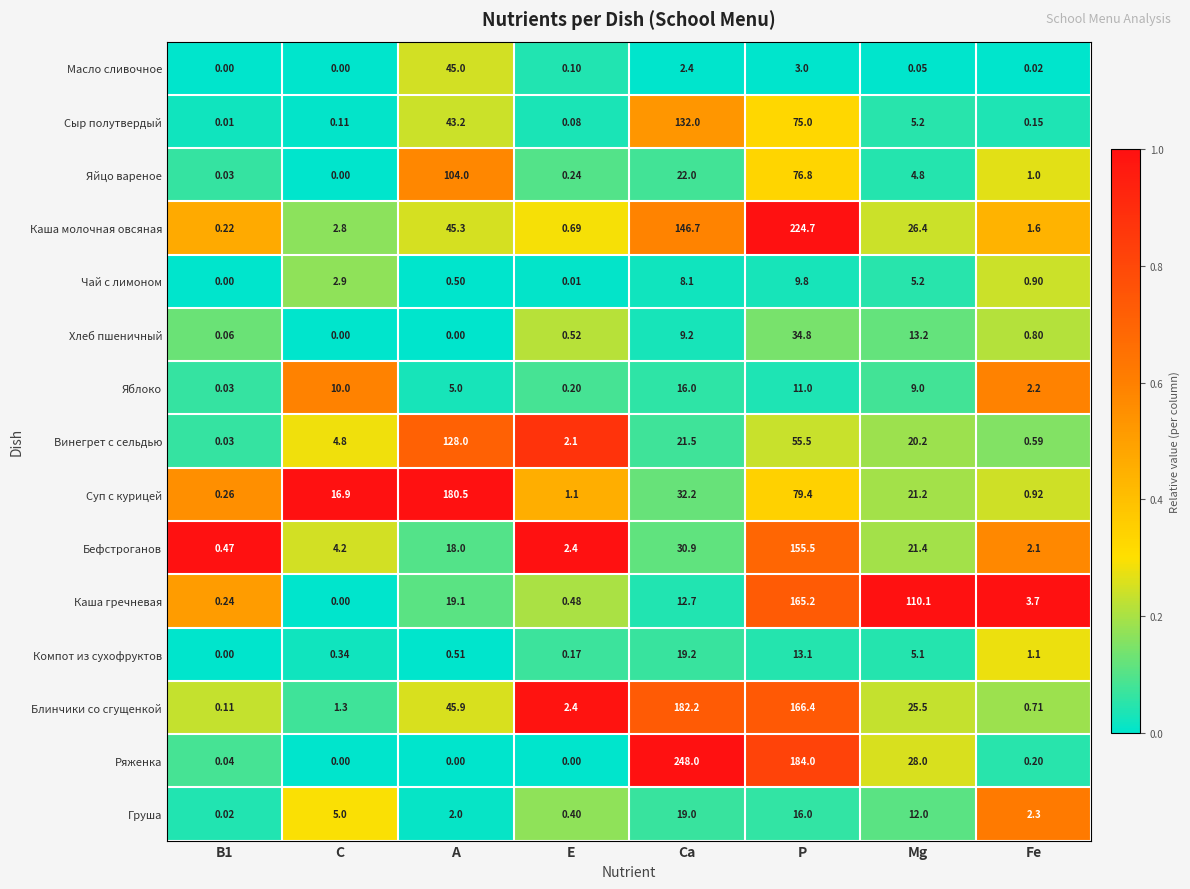

Count the number of data series in this chart.

15